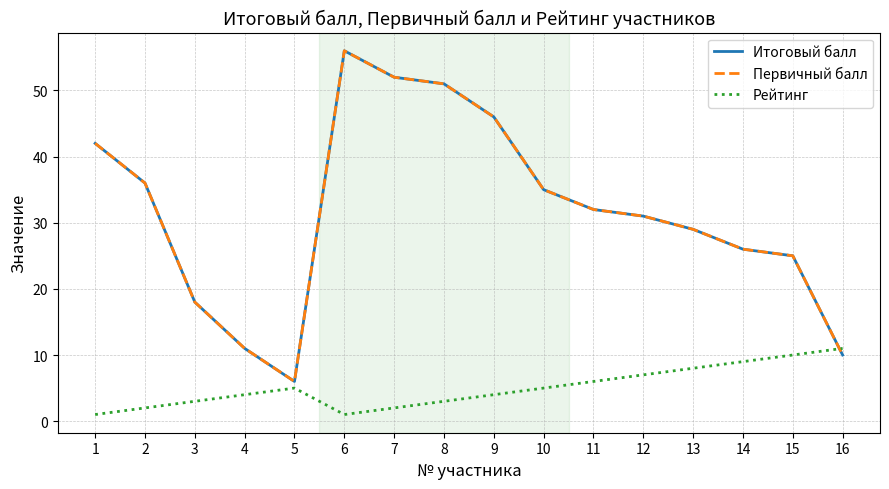

Does the chart display data point markers on the line(s)?

No